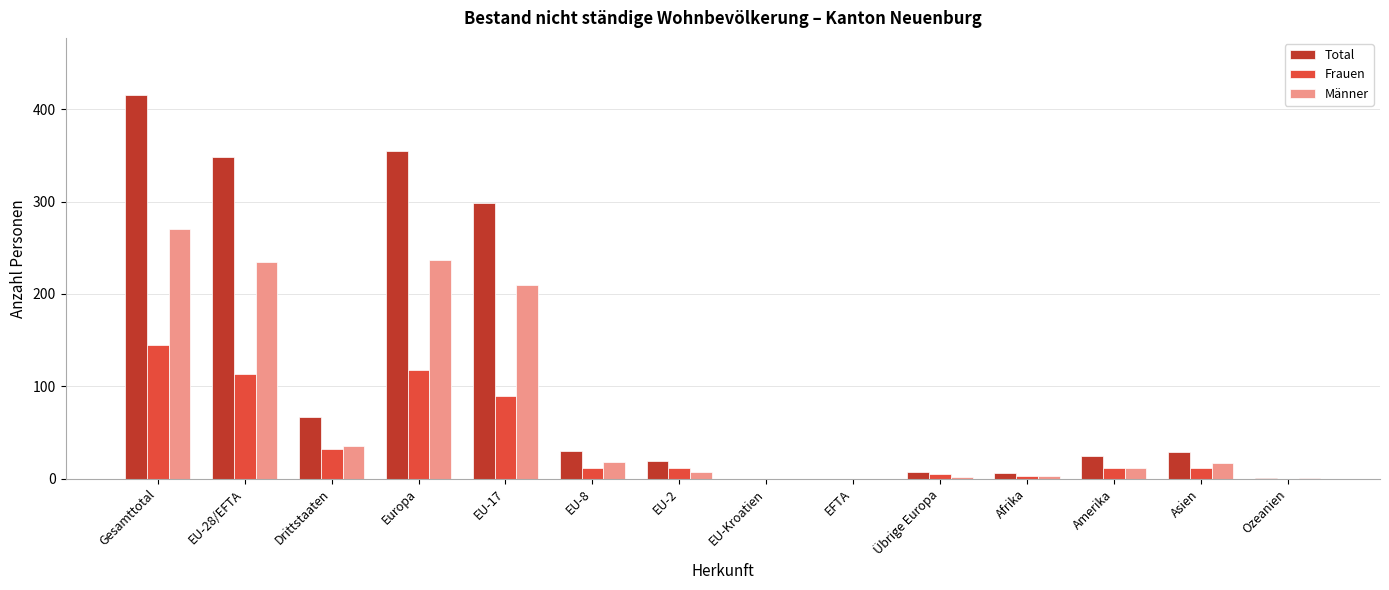

The value of Total at Gesamttotal is 107. True or false?

False